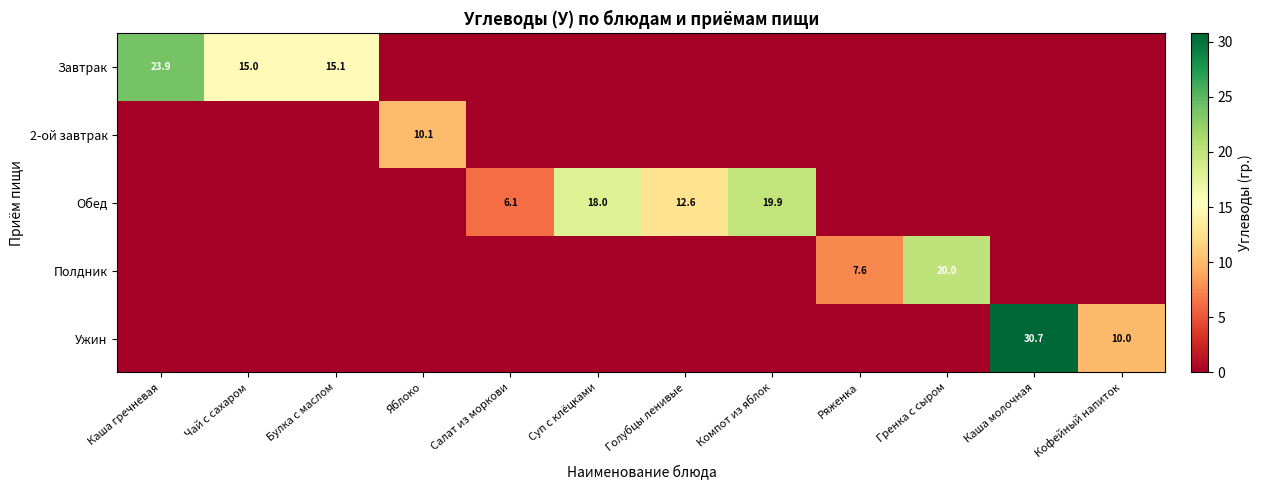

The value of Ужин at Каша молочная is 19.8. True or false?

False